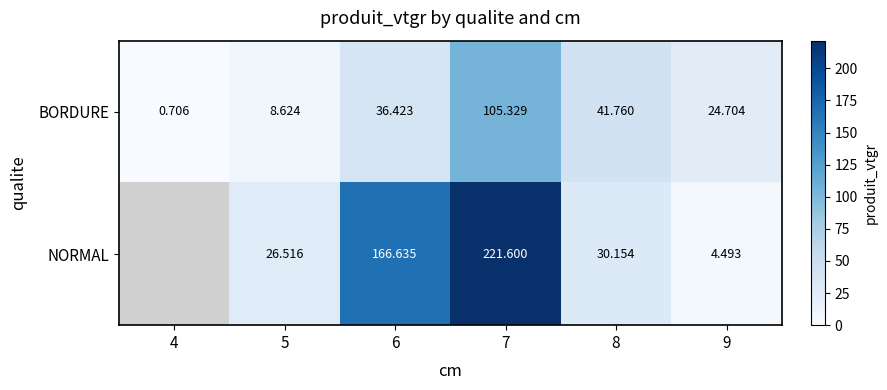

At how many categories does at least one series exceed 121?

2